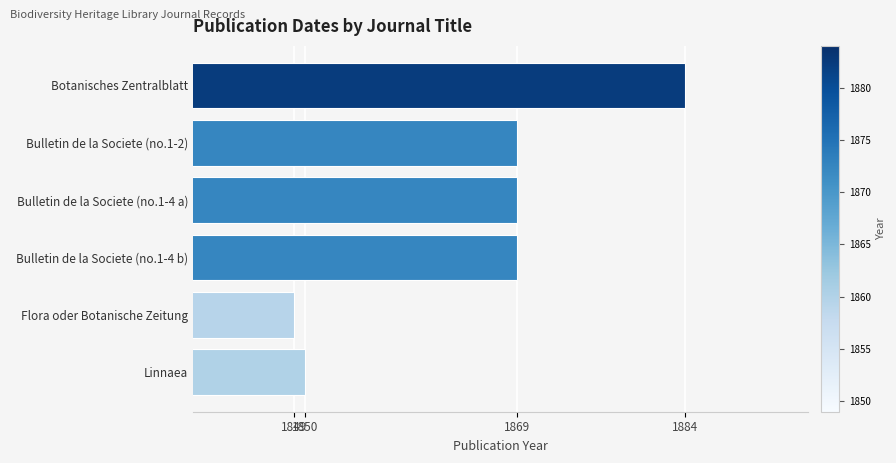

The value at Flora oder Botanische Zeitung is 1135. True or false?

False